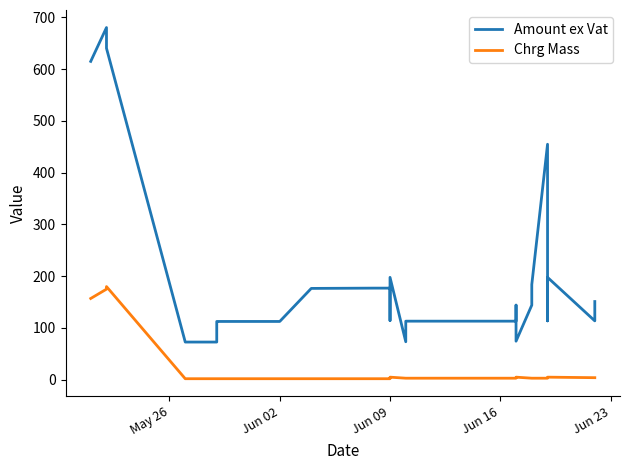

What is the difference between the highest and lowest values at Jun 09?

175.0